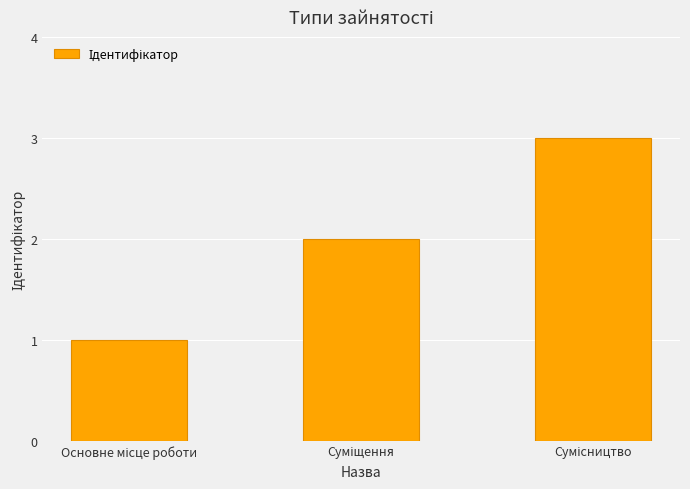

What is the difference between the maximum and minimum values?

2